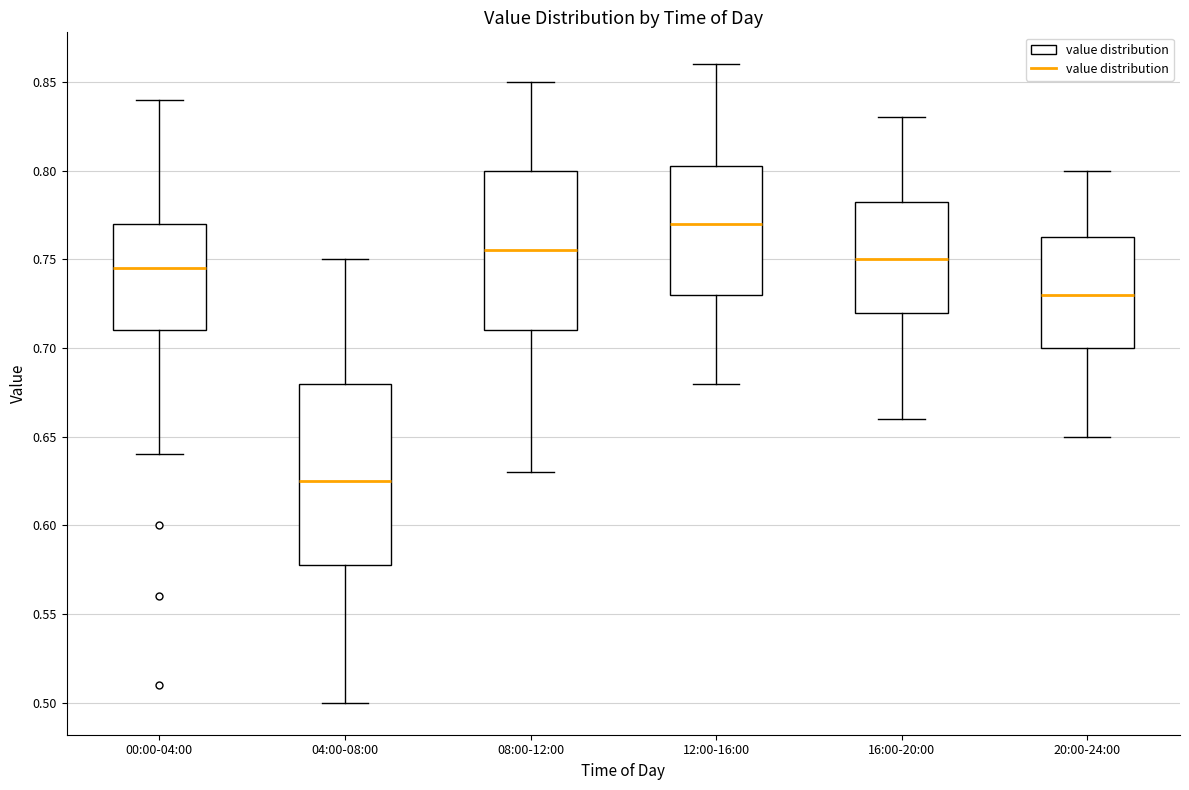

Which box is the tallest, from its lower edge to its upper edge?

04:00-08:00